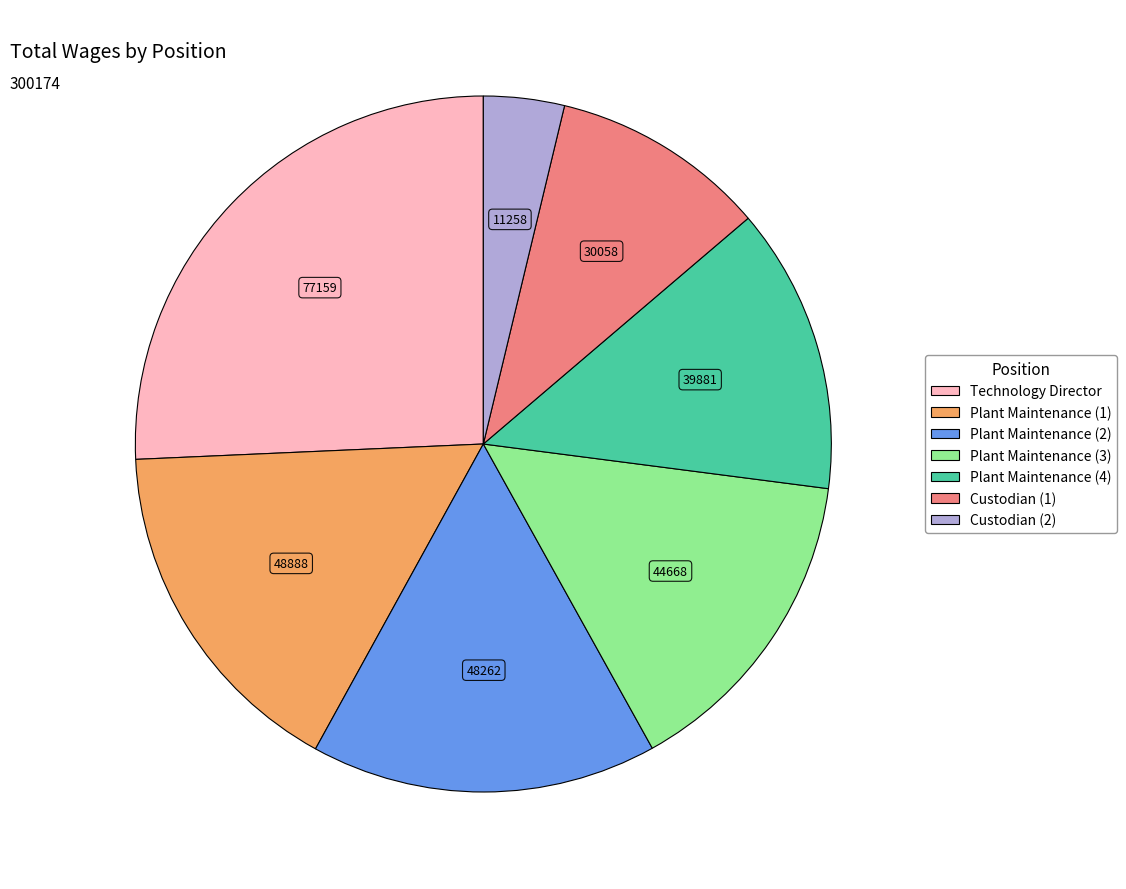

Count the number of slices in the pie.

7